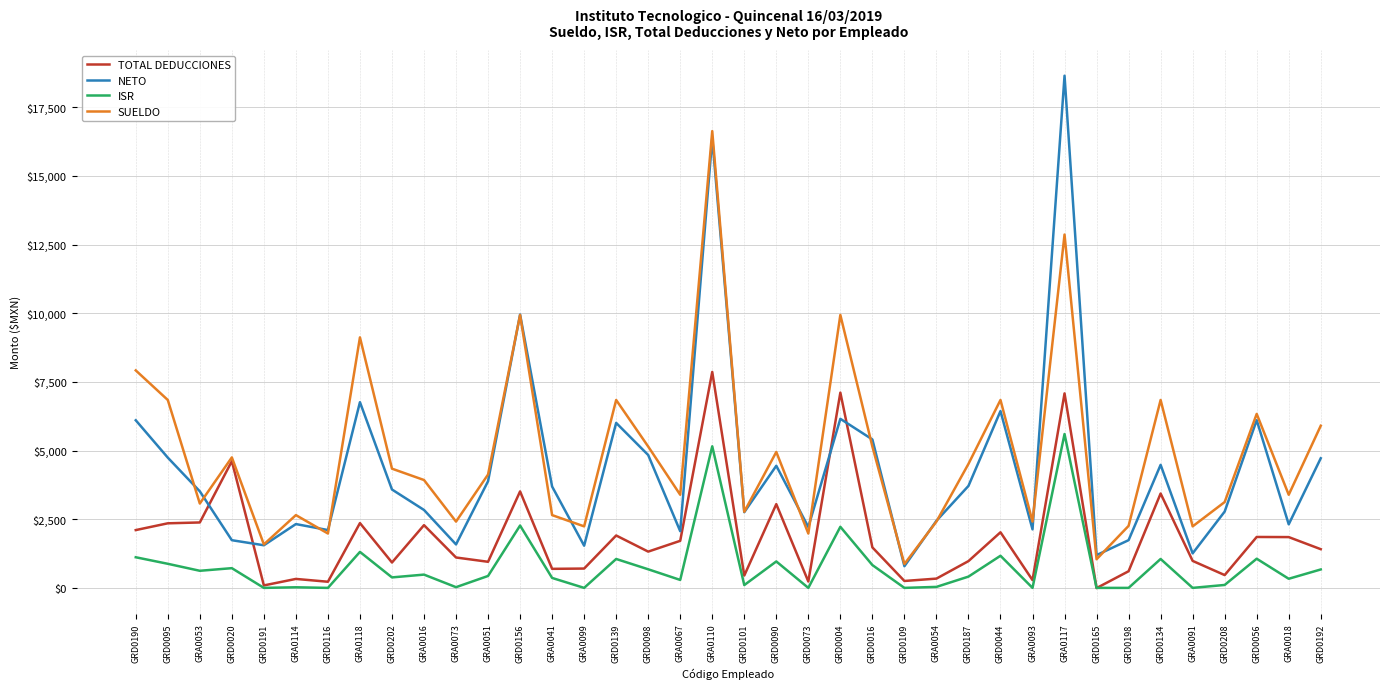

At which label does SUELDO reach its peak?

GRA0110